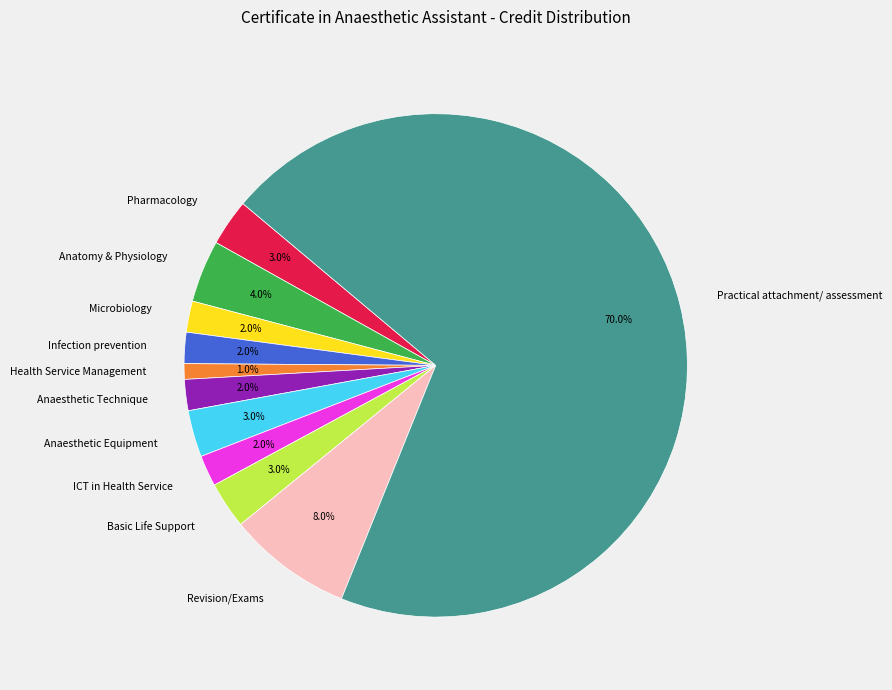

What is the smallest slice in the pie chart?

Health Service Management